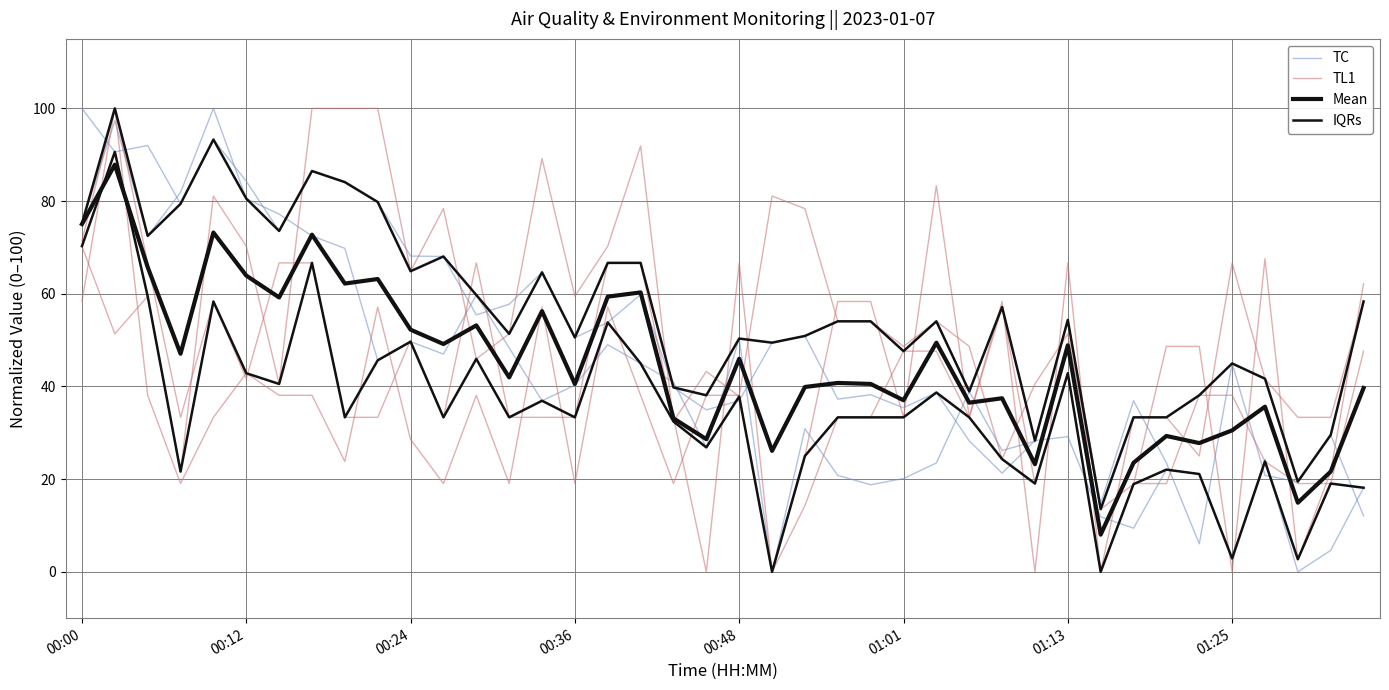

What position from the left is 33?

34